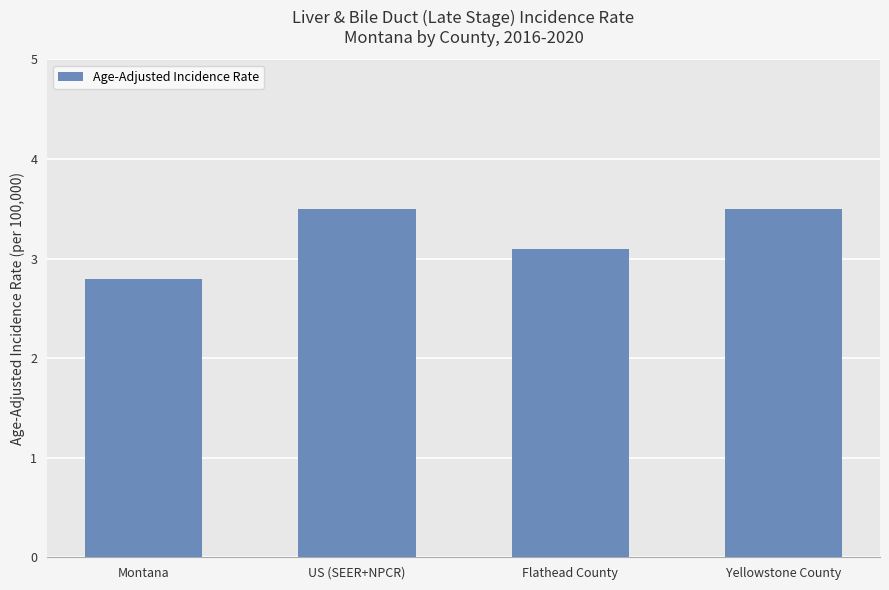

What is the change in value from Flathead County to Yellowstone County?

+0.4